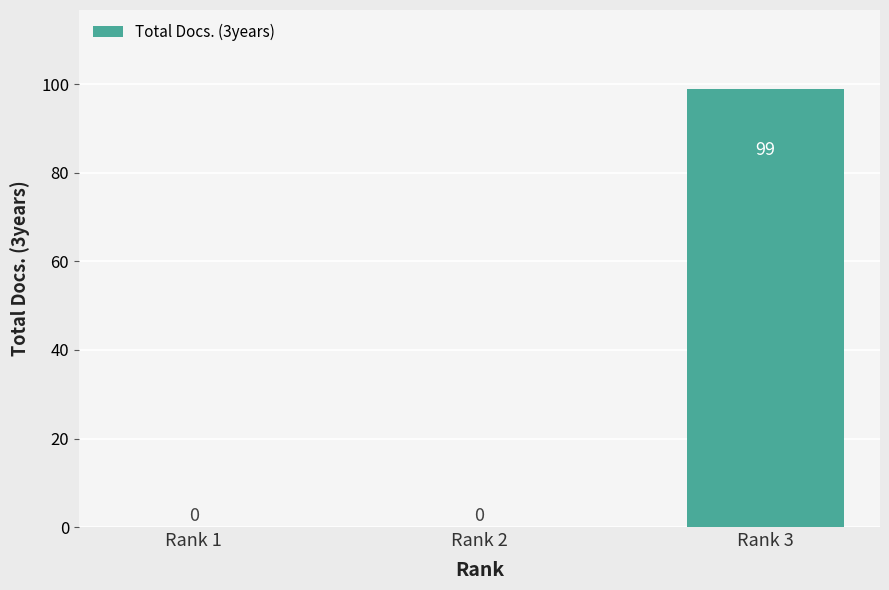

Reading left to right, list all the values displayed in this chart.

Rank 1=0	Rank 2=0	Rank 3=99